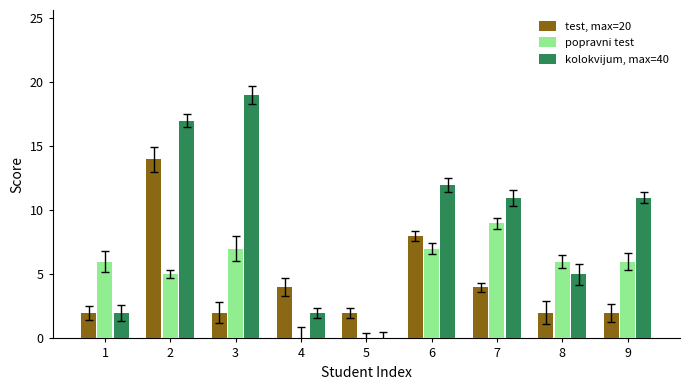

Which label corresponds to the largest value in the chart?

3